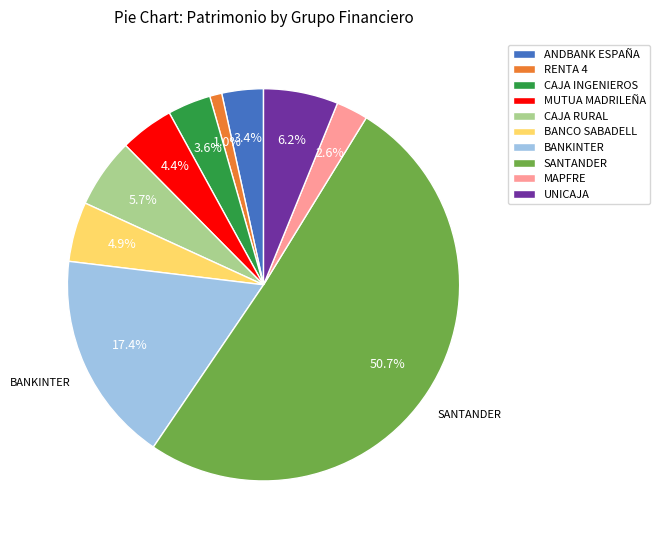

Combined, do UNICAJA and BANKINTER account for over 50%?

No